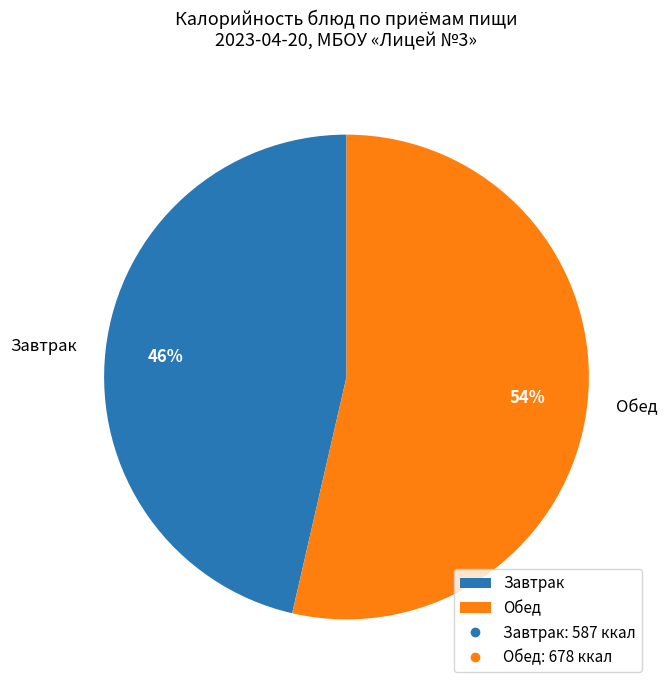

Which slice is the smallest?

Завтрак